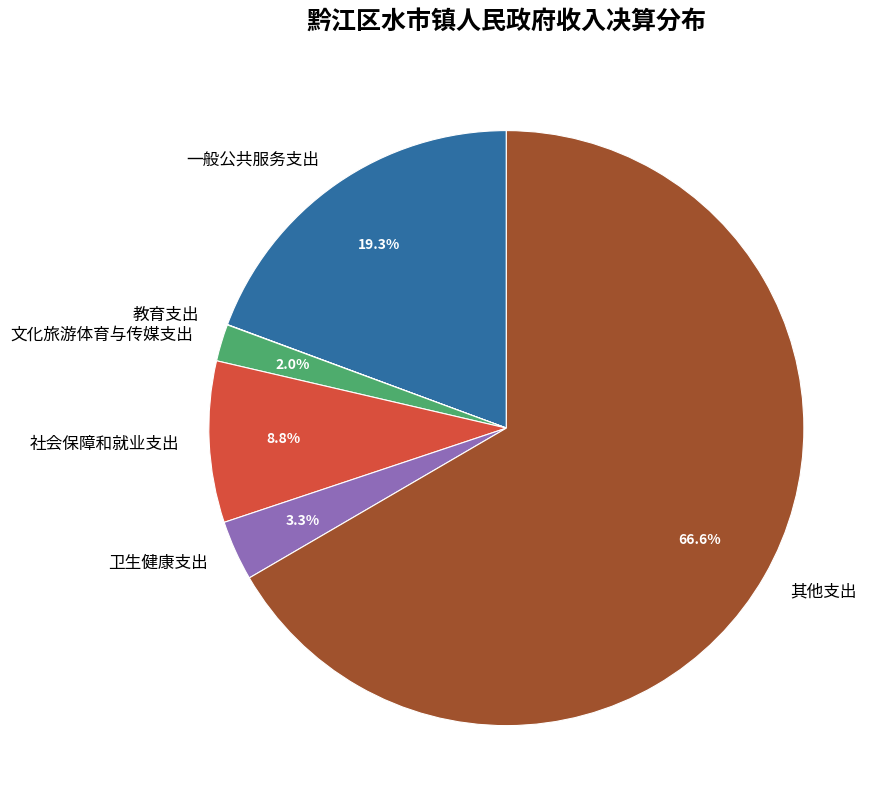

Is 文化旅游体育与传媒支出 the majority of the pie?

No